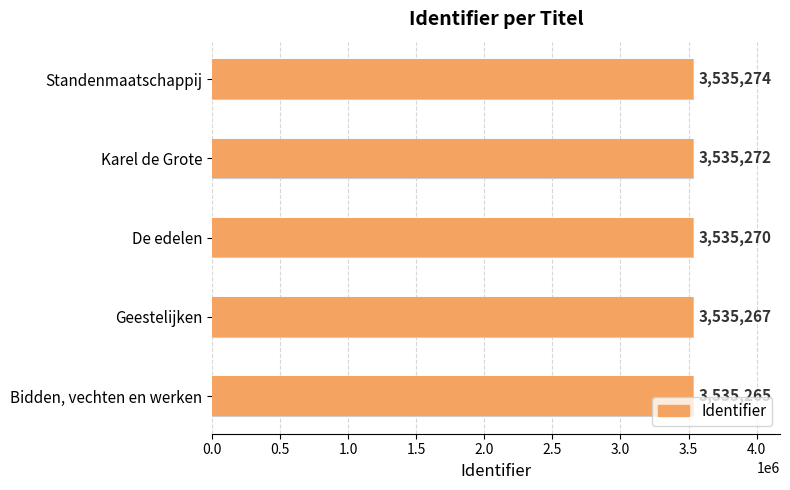

What is the maximum value shown in the chart?

3535274